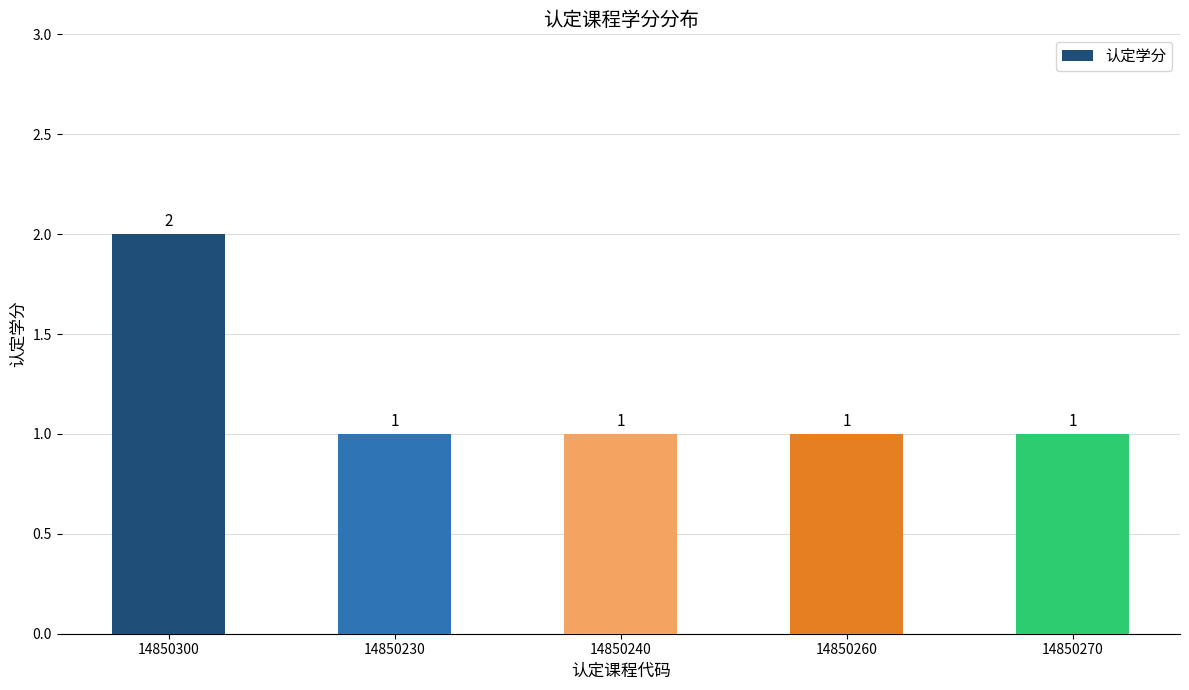

True or false: the data shows 2 at 14850260.

False